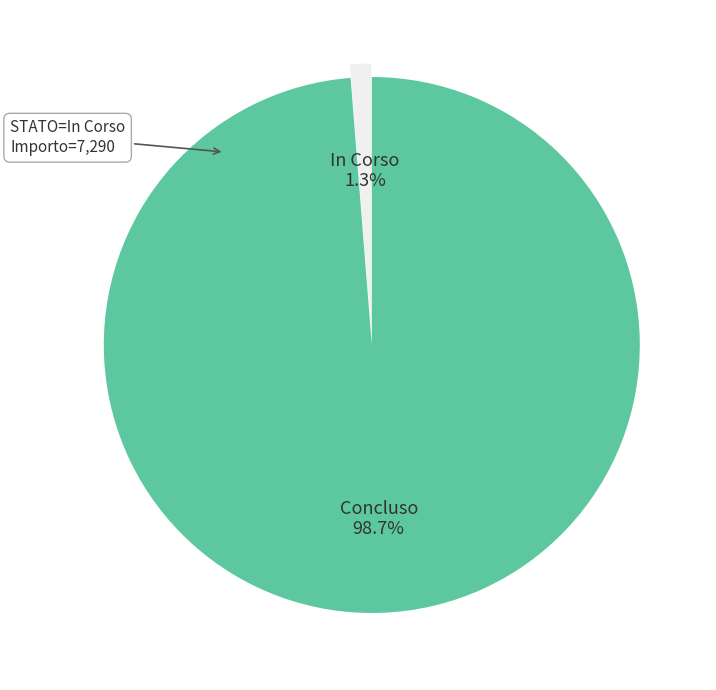

Is there a majority slice in this chart?

Yes